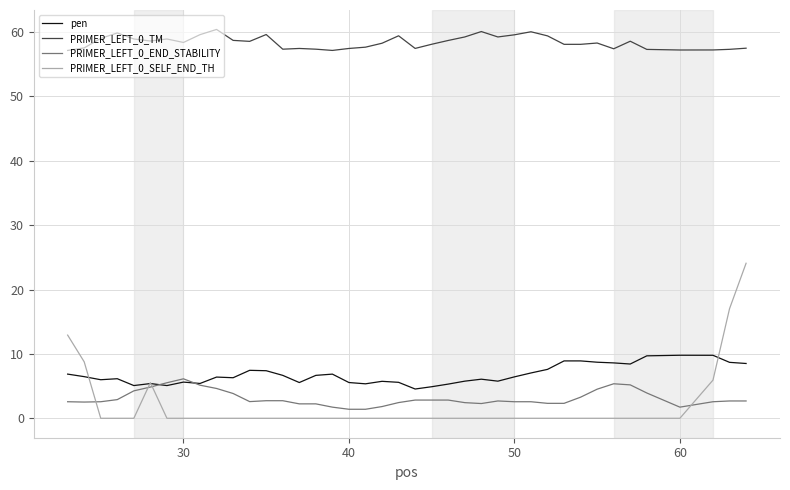

Does the chart display data point markers on the line(s)?

No